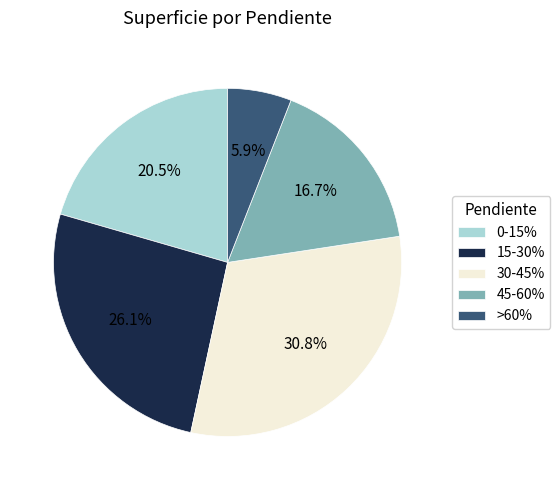

To the nearest percent, what is the difference between the largest and smallest slice percentages?

25%